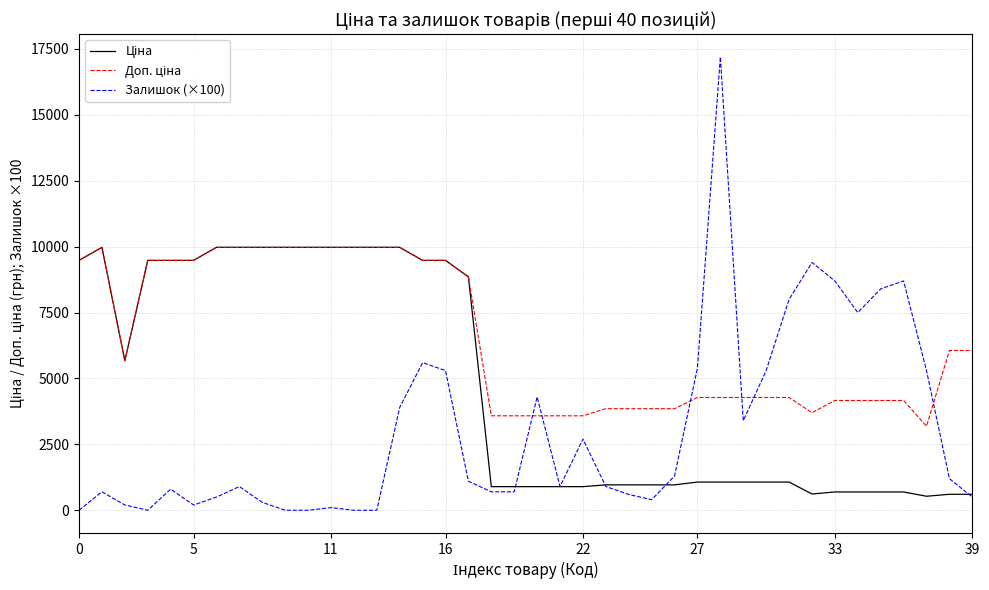

Which series has the largest range (max minus min)?

Залишок (×100)